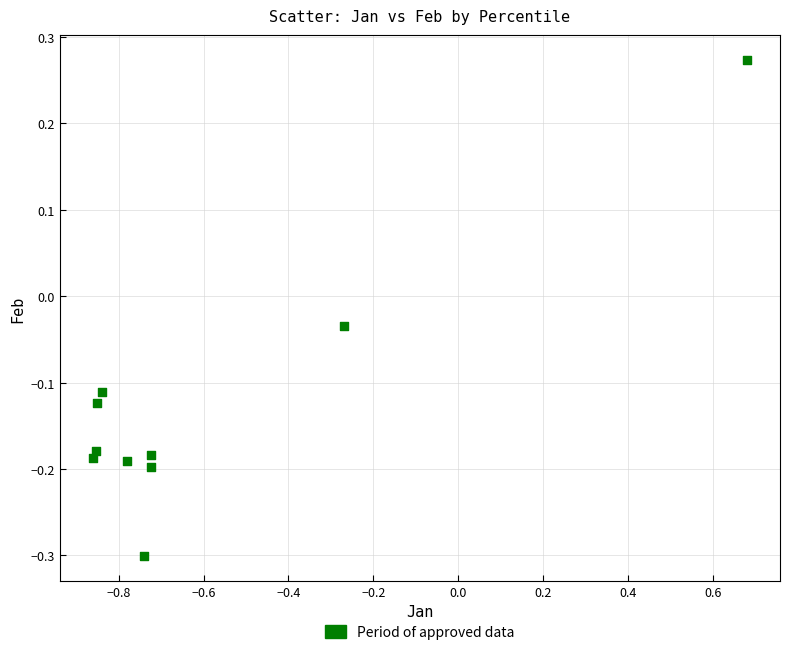

What is the range of Y values (max minus min)?

0.6